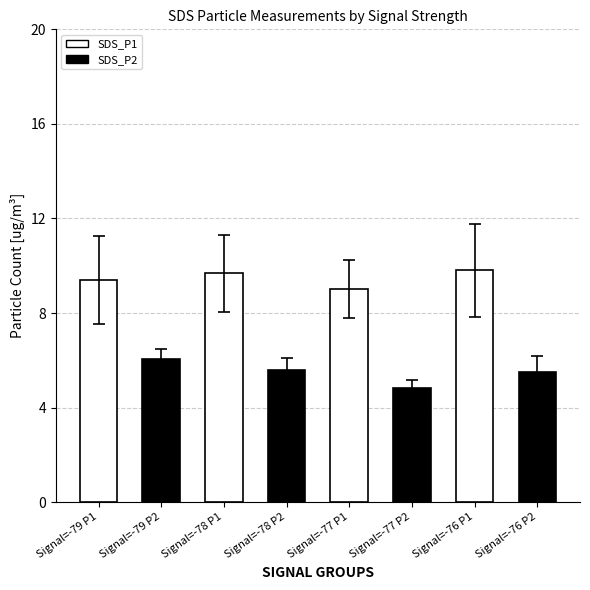

Is it true that the value at Signal=-77 P2 is 2.8?

False